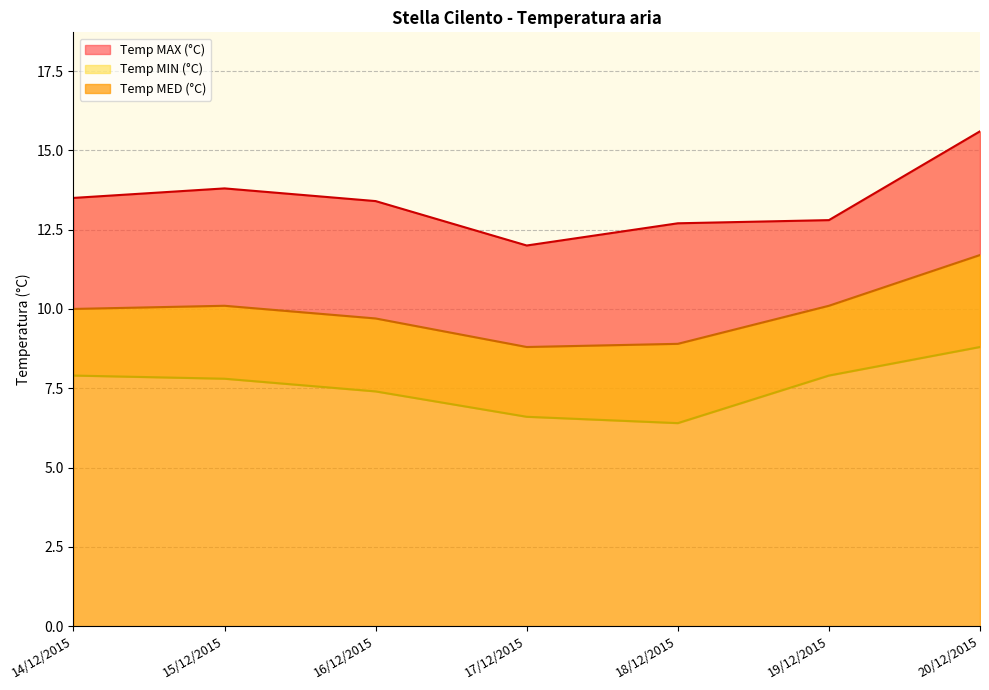

How many interior local valleys does the Temp MIN (°C) series have?

1